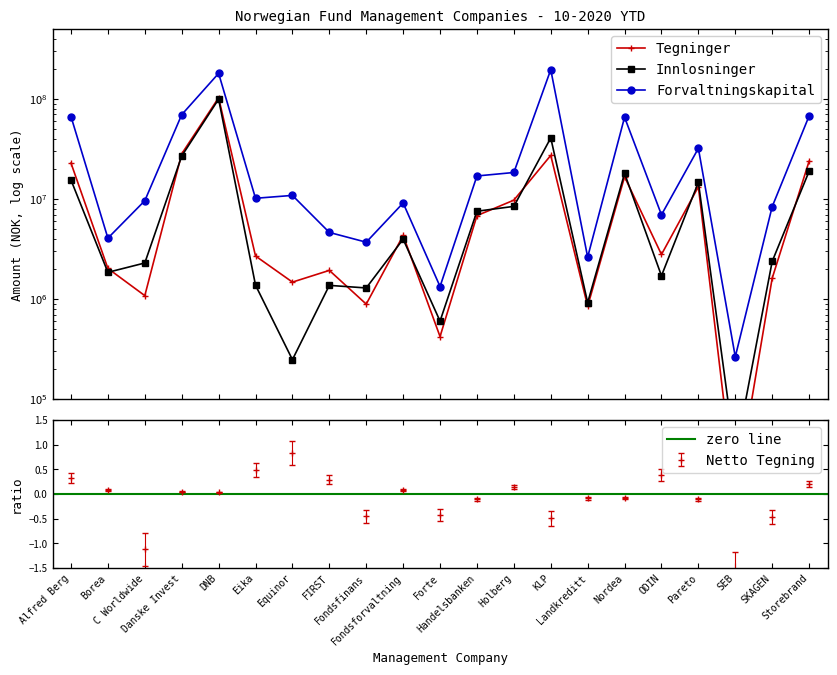

Is this an area chart (filled region under the line)?

No